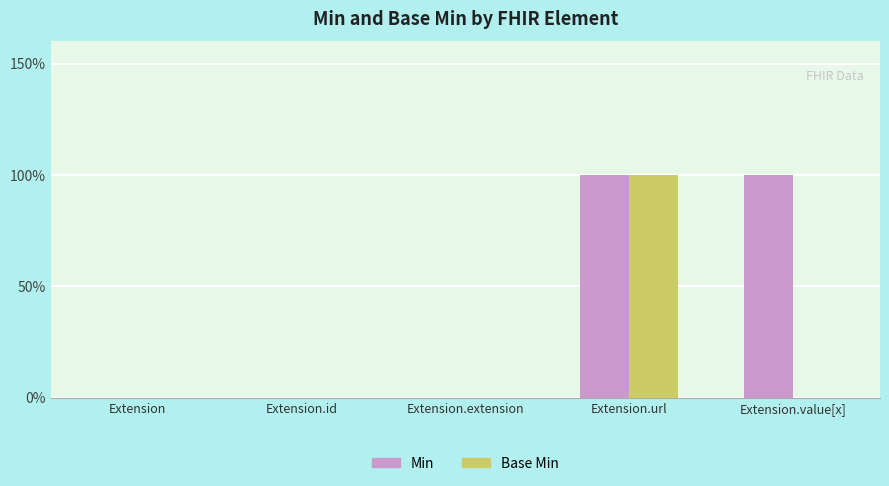

What are all the series names shown in the legend?

Min, Base Min